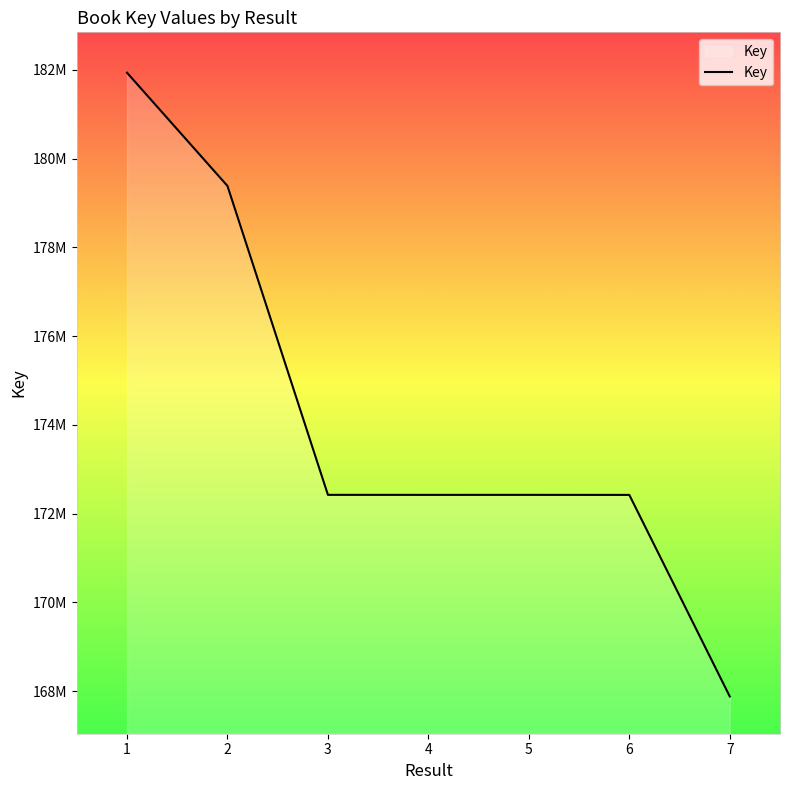

Where is the data nearest to the value 174907771?

3